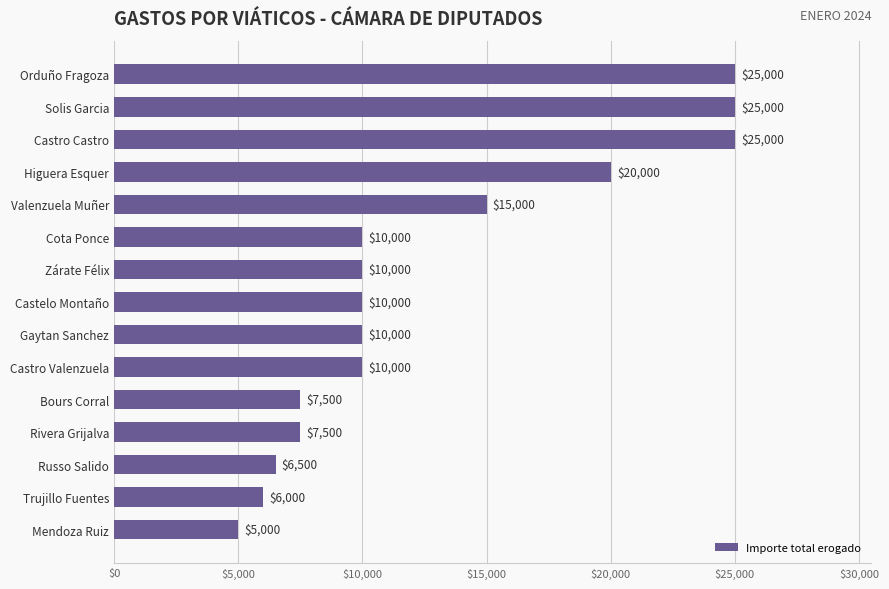

Between Bours Corral and Valenzuela Muñer, which is larger?

Valenzuela Muñer